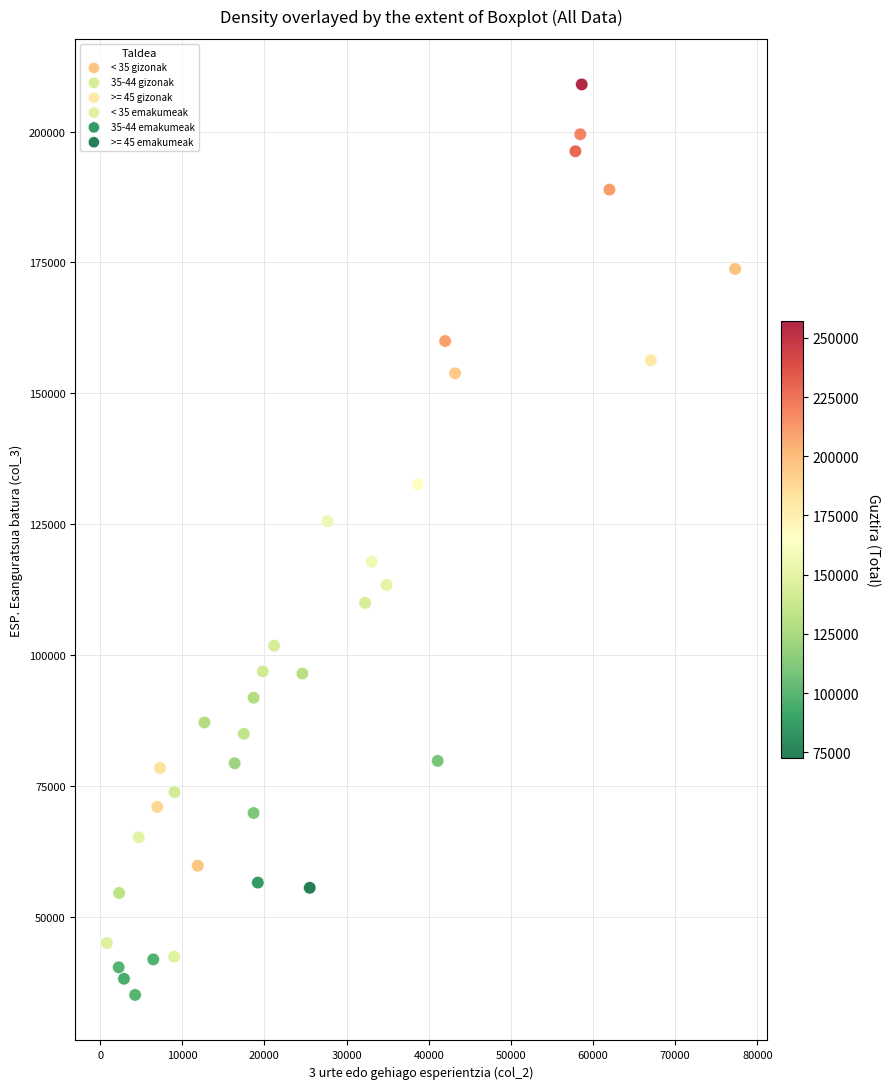

Which series contains the lowest Y value?

< 35 gizonak